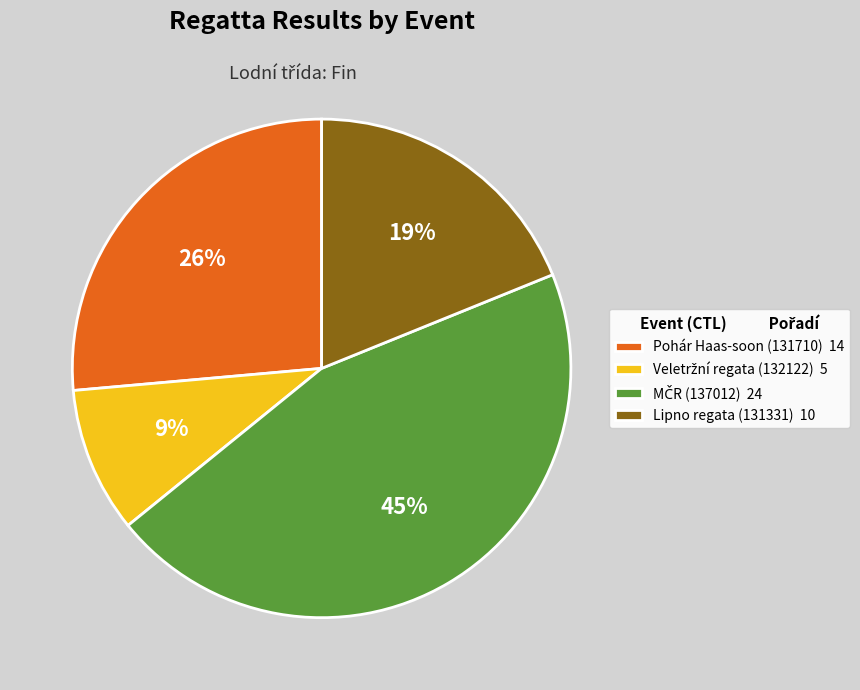

Does any single category account for the majority?

No